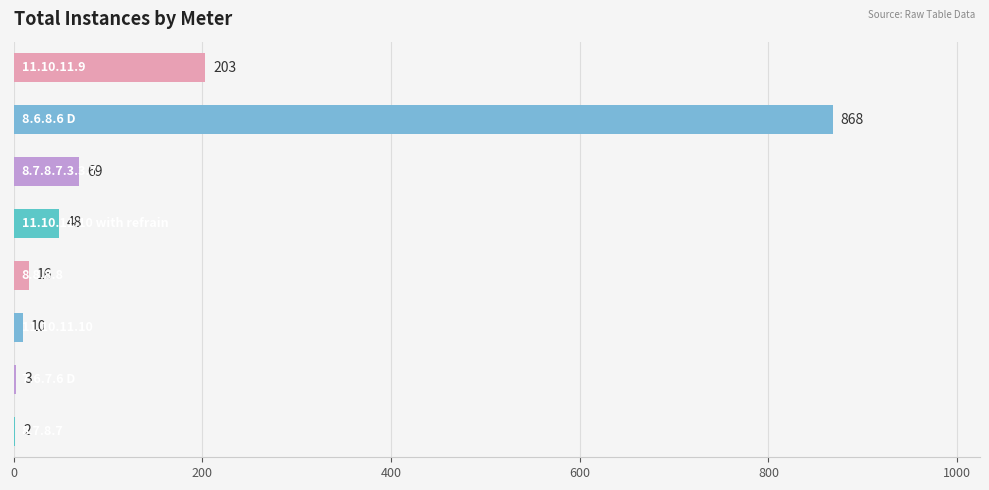

What is the sum of all values?

1219